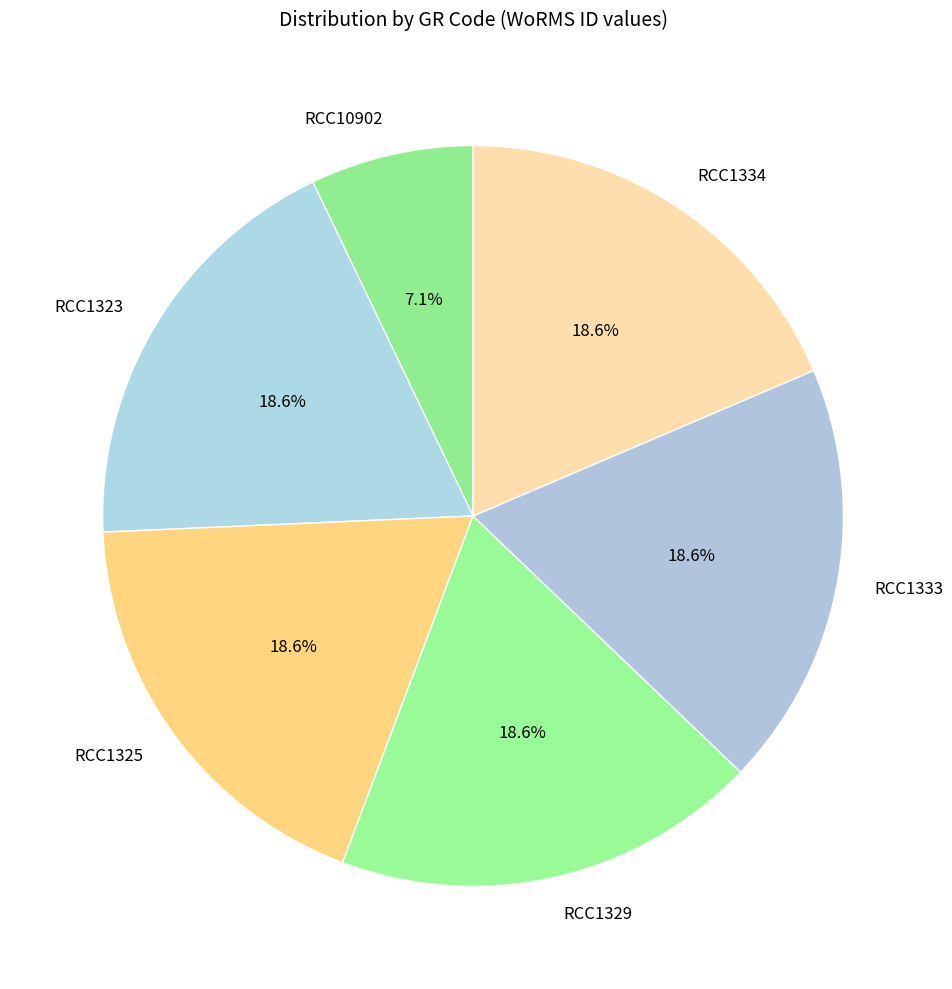

To the nearest percent, what portion does RCC1329 represent?

19%